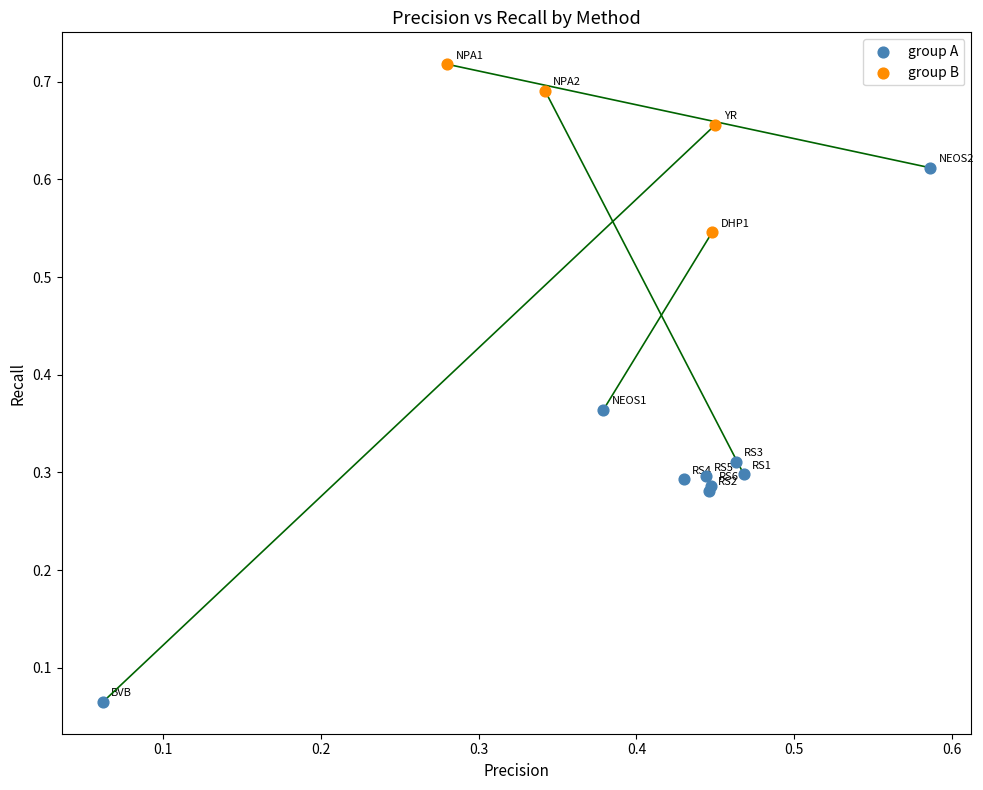

What are all the series names shown in the legend?

group A, group B